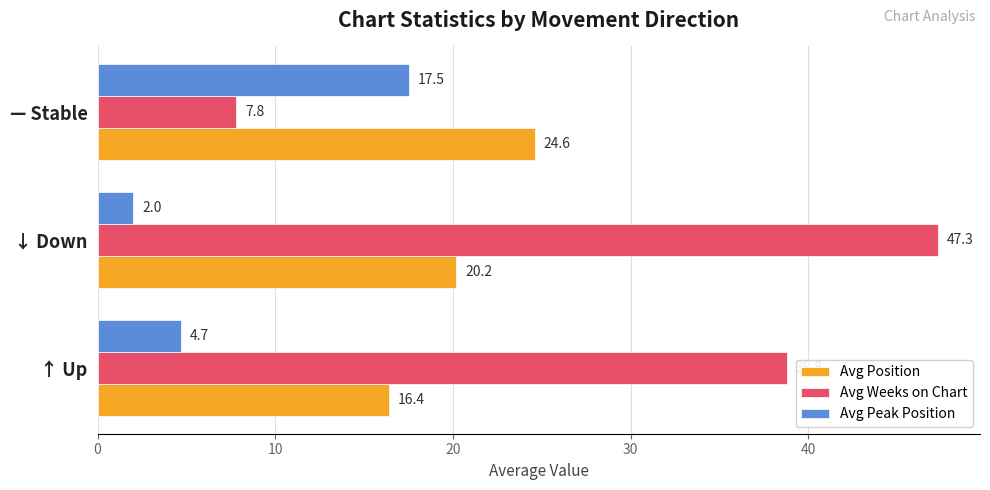

List the labels in order of Avg Position value, largest first.

— Stable, ↓ Down, ↑ Up